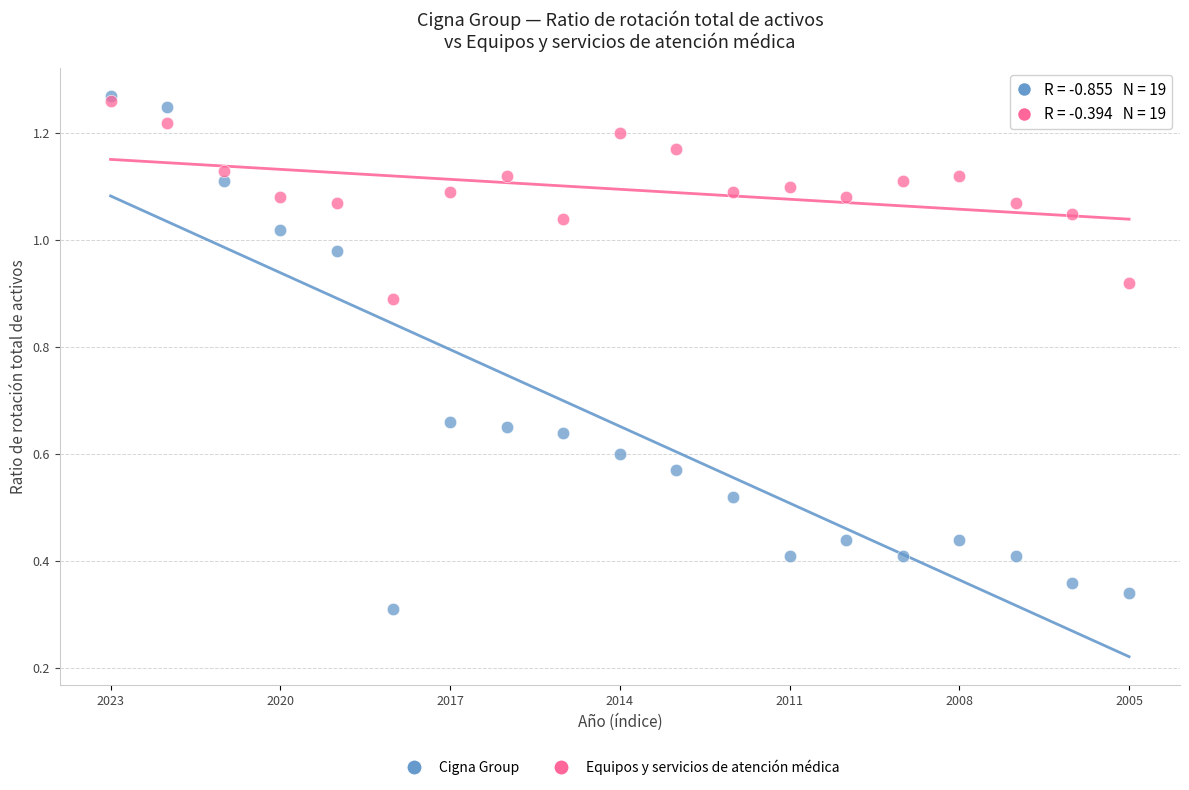

Which series contains the lowest Y value?

Cigna Group